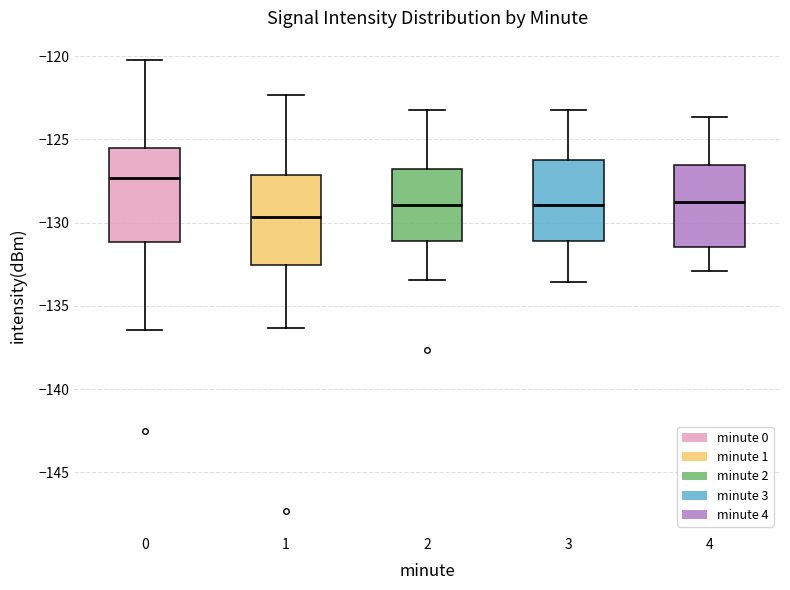

Reading left to right, read every box against the y-axis: the position of its median line, the range the box covers, and the ends of its whiskers. The values are not printed on the chart, so give them approximately, as read against the axis.

0: median -127.5, box -131.0 to -125.5, whiskers -136.5 to -120.5
1: median -129.5, box -132.5 to -127.0, whiskers -136.5 to -122.5
2: median -129.0, box -131.0 to -127.0, whiskers -133.5 to -123.0
3: median -129.0, box -131.0 to -126.5, whiskers -133.5 to -123.0
4: median -128.5, box -131.5 to -126.5, whiskers -133.0 to -123.5